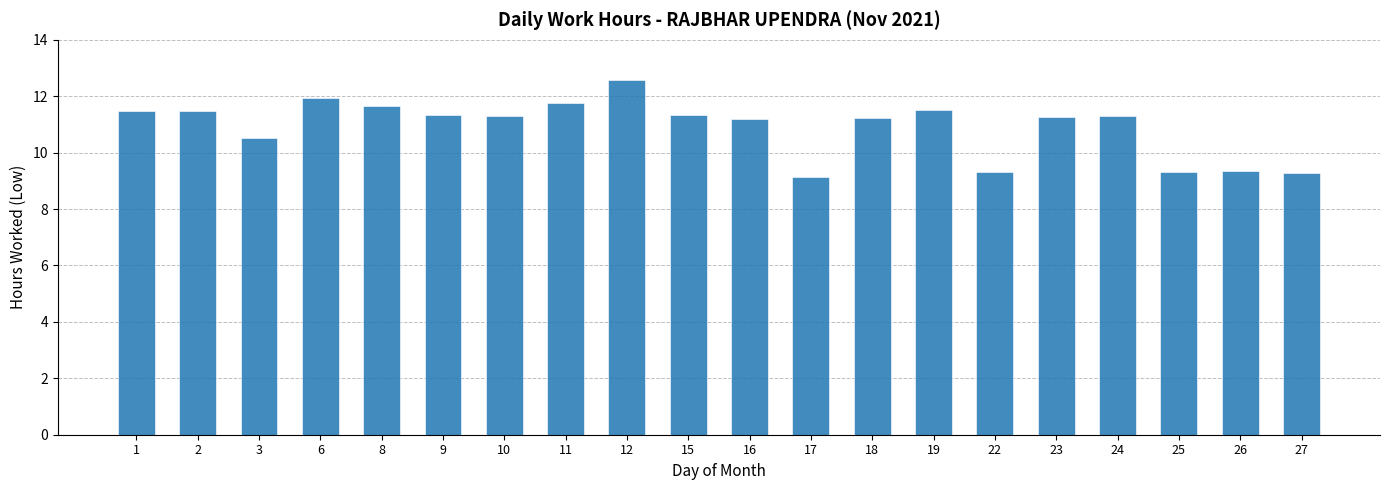

What is the average value?

10.9